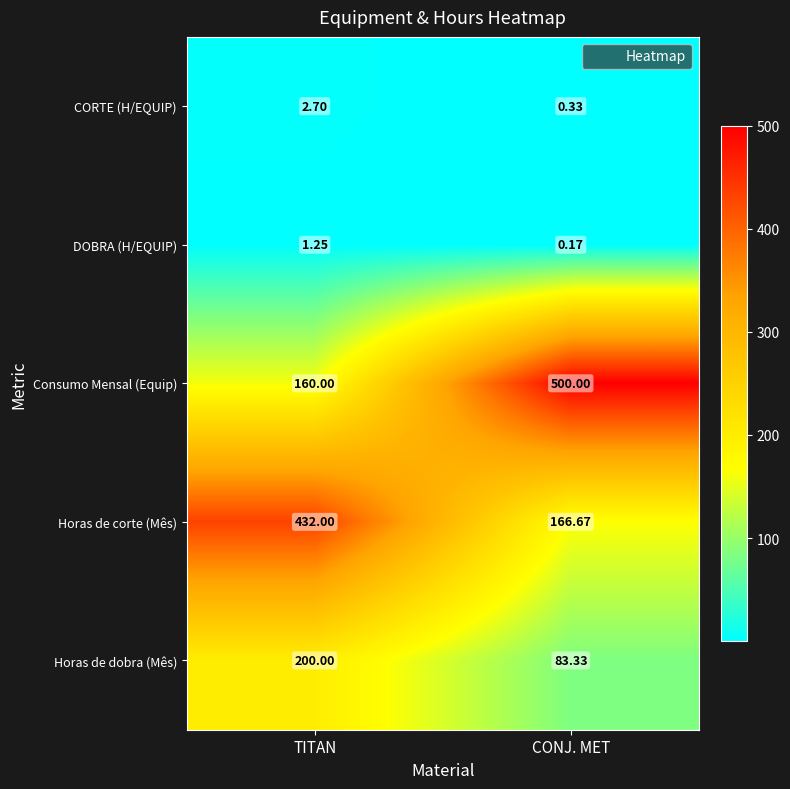

At which category is the sum across all series the highest?

TITAN